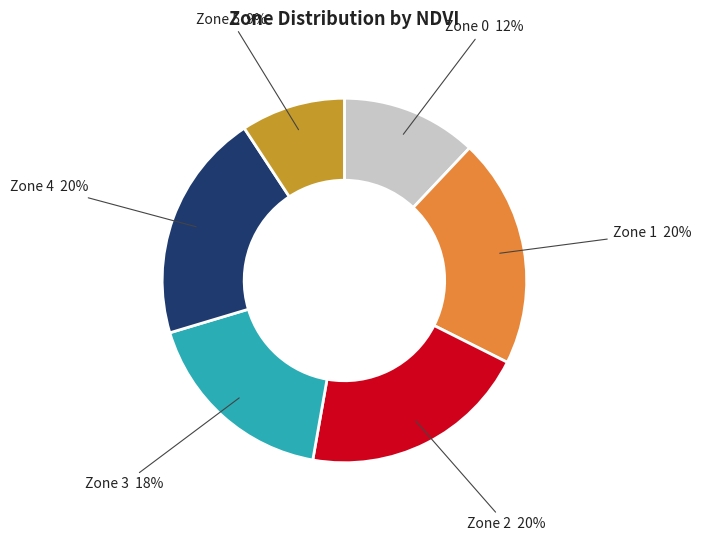

To the nearest percent, what is the difference between the largest and smallest slice percentages?

11%